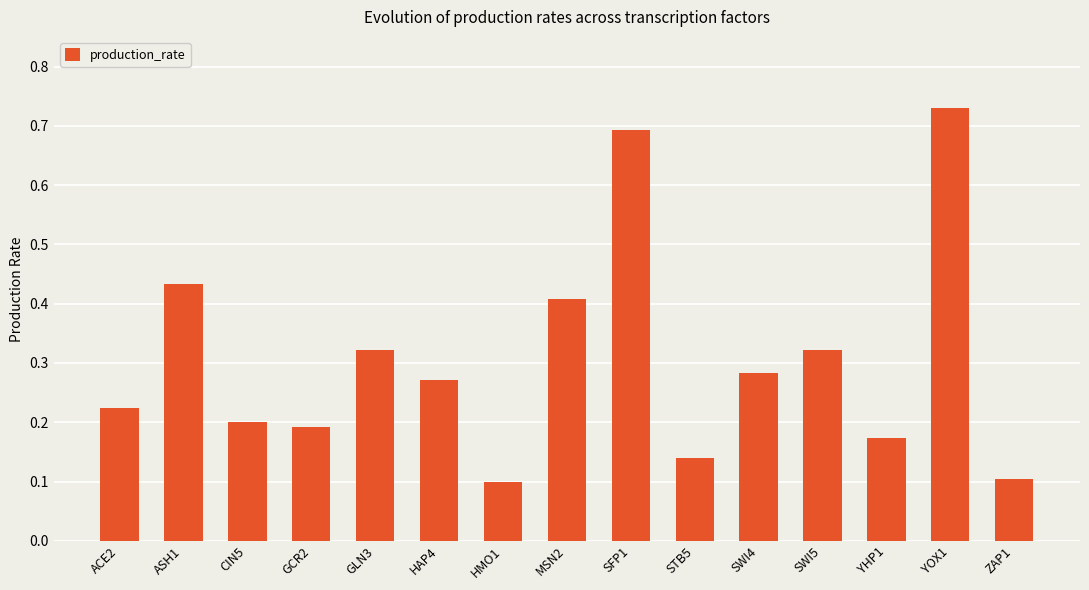

Which category has the highest value across all series?

YOX1